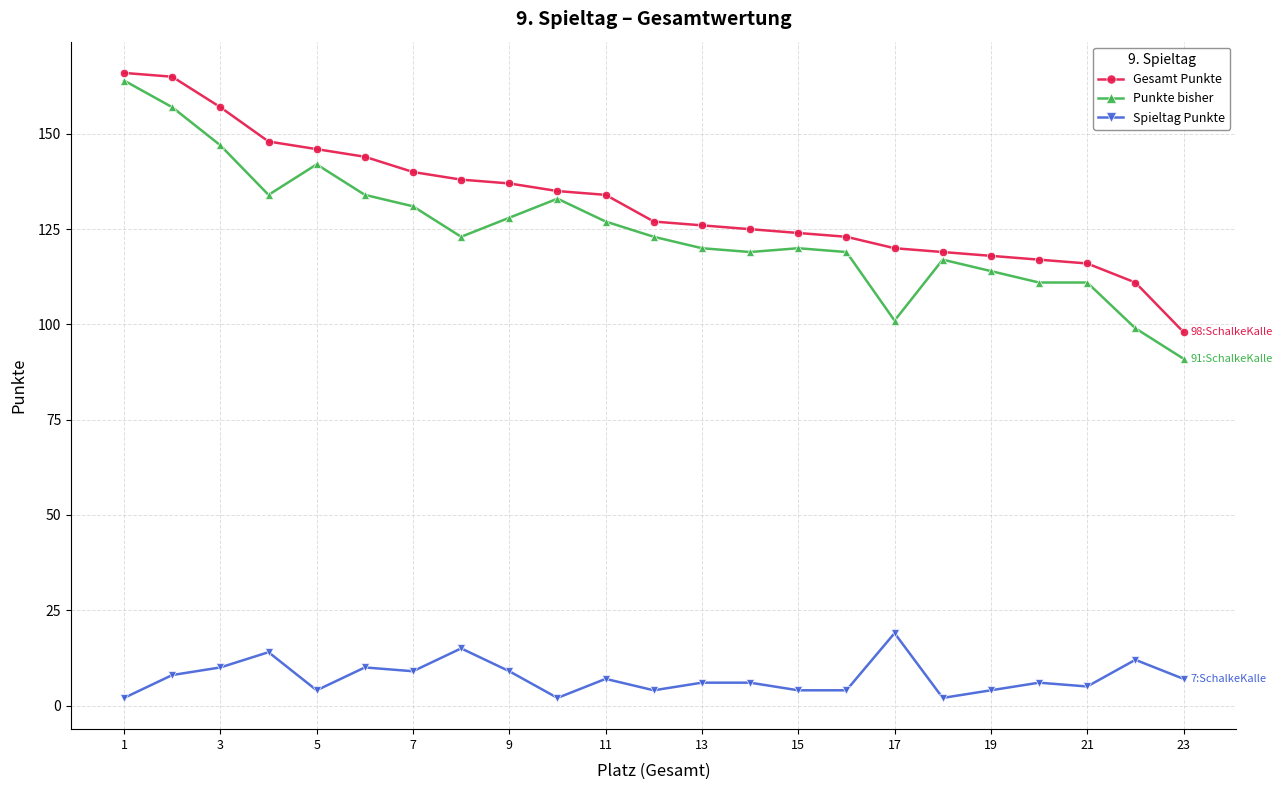

True or false: Gesamt Punkte and Spieltag Punkte cross at least once.

False